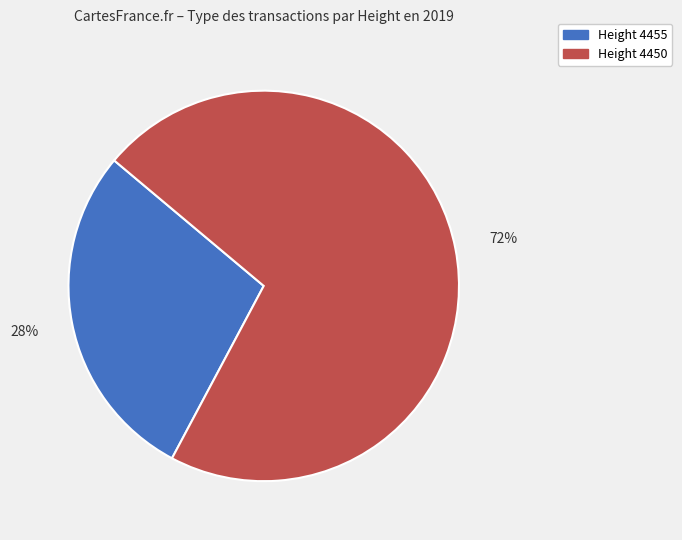

To the nearest percent, what is the average slice percentage?

50%